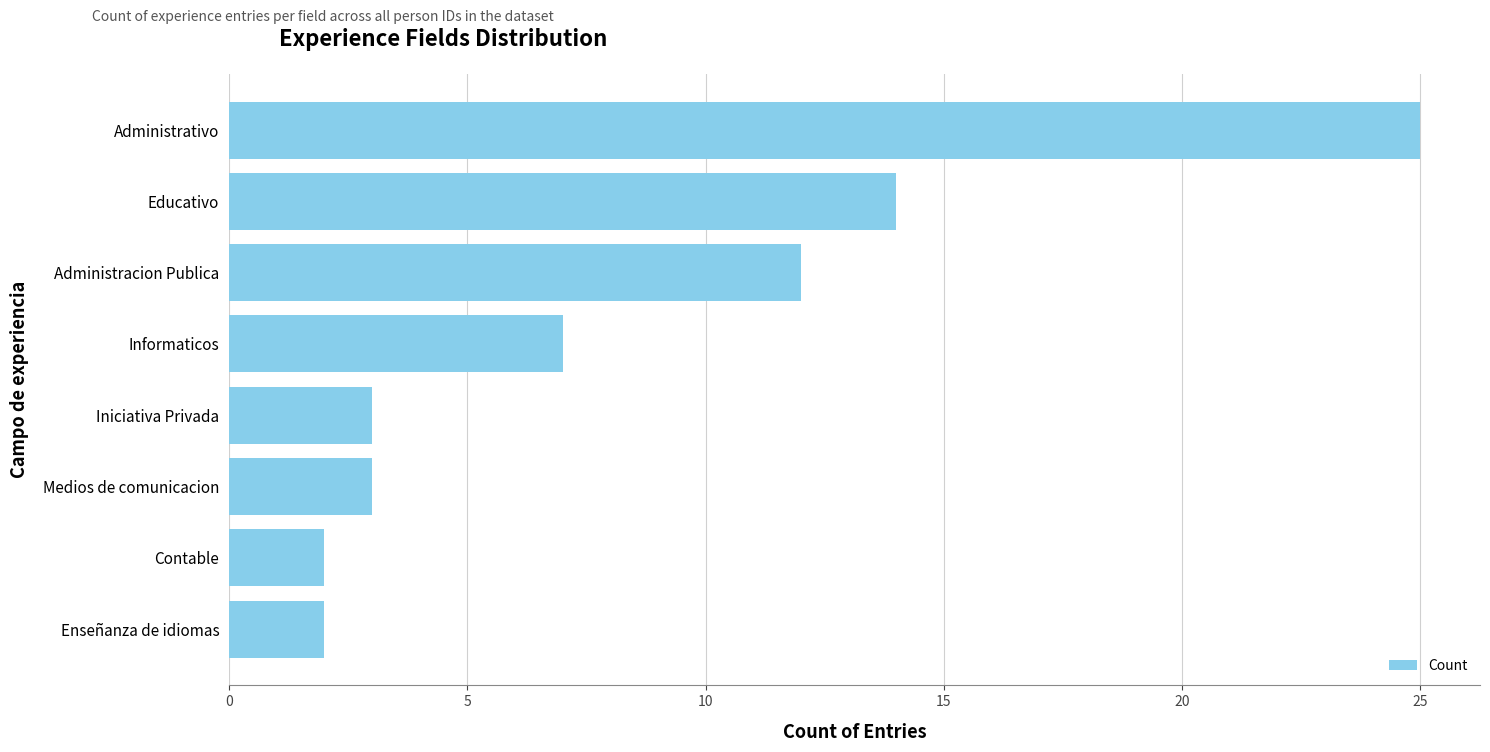

What is the difference between the maximum and minimum values?

23